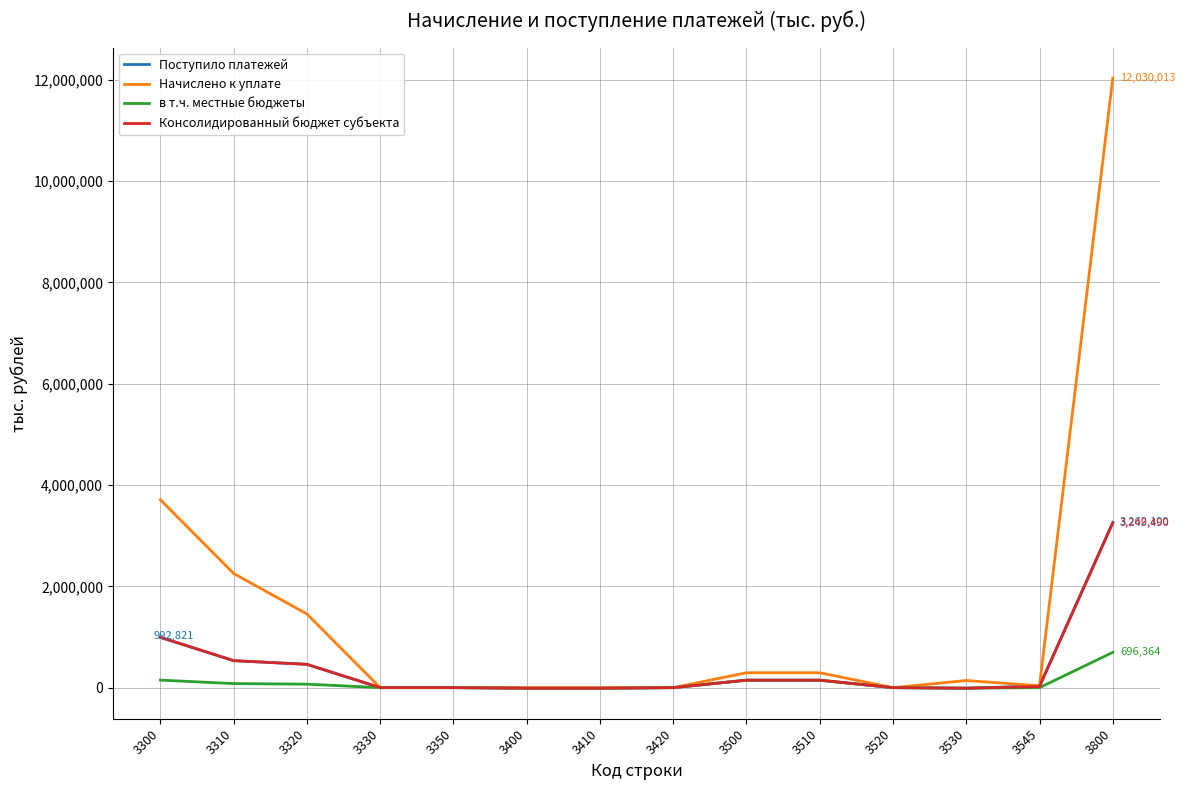

Is it true that Начислено к уплате equals 0 at 3420?

True